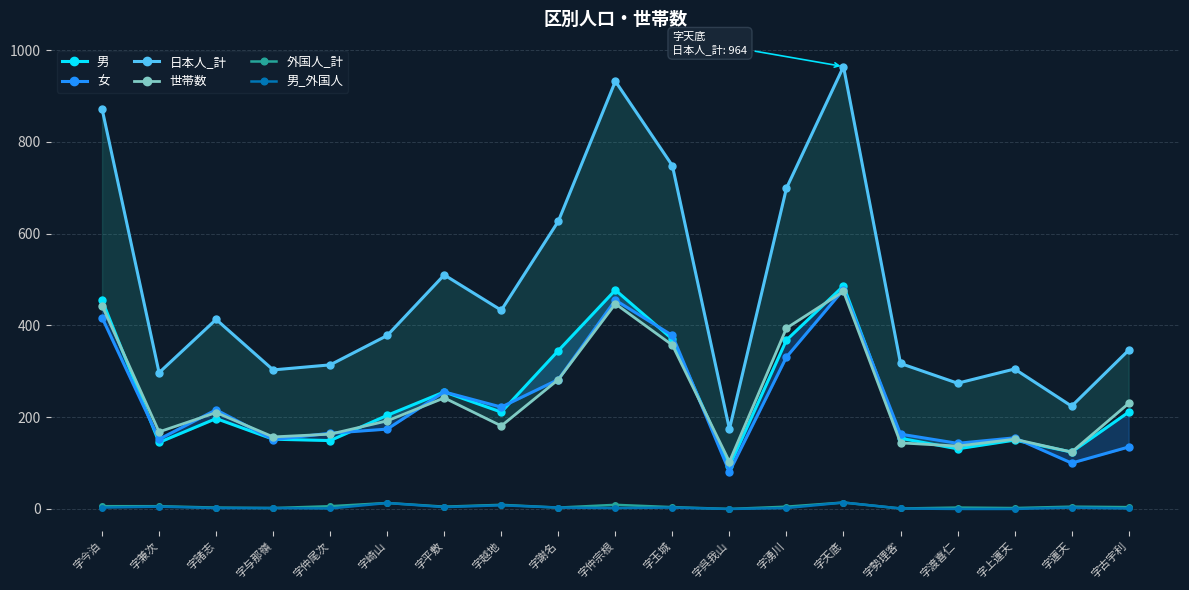

In 女, how many points are lower than both neighbors (excluding endpoints)?

6